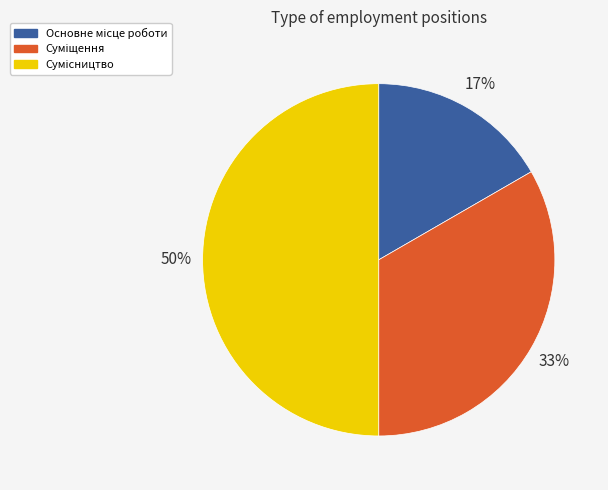

Count the number of slices in the pie.

3